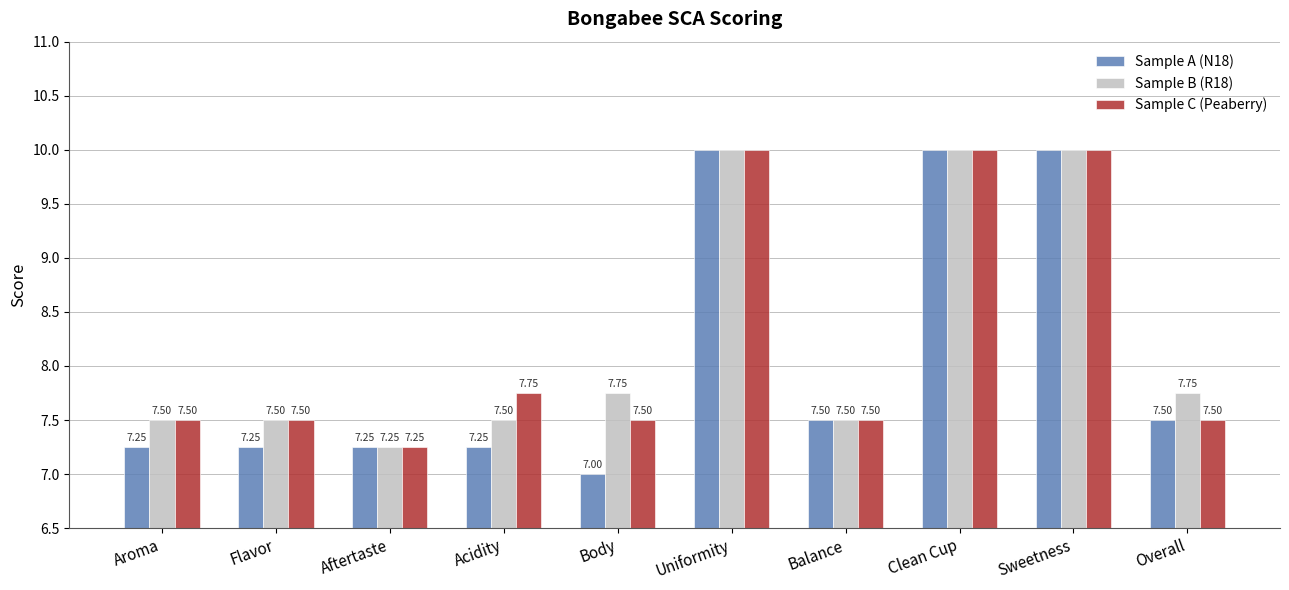

How many bars are there in total?

30